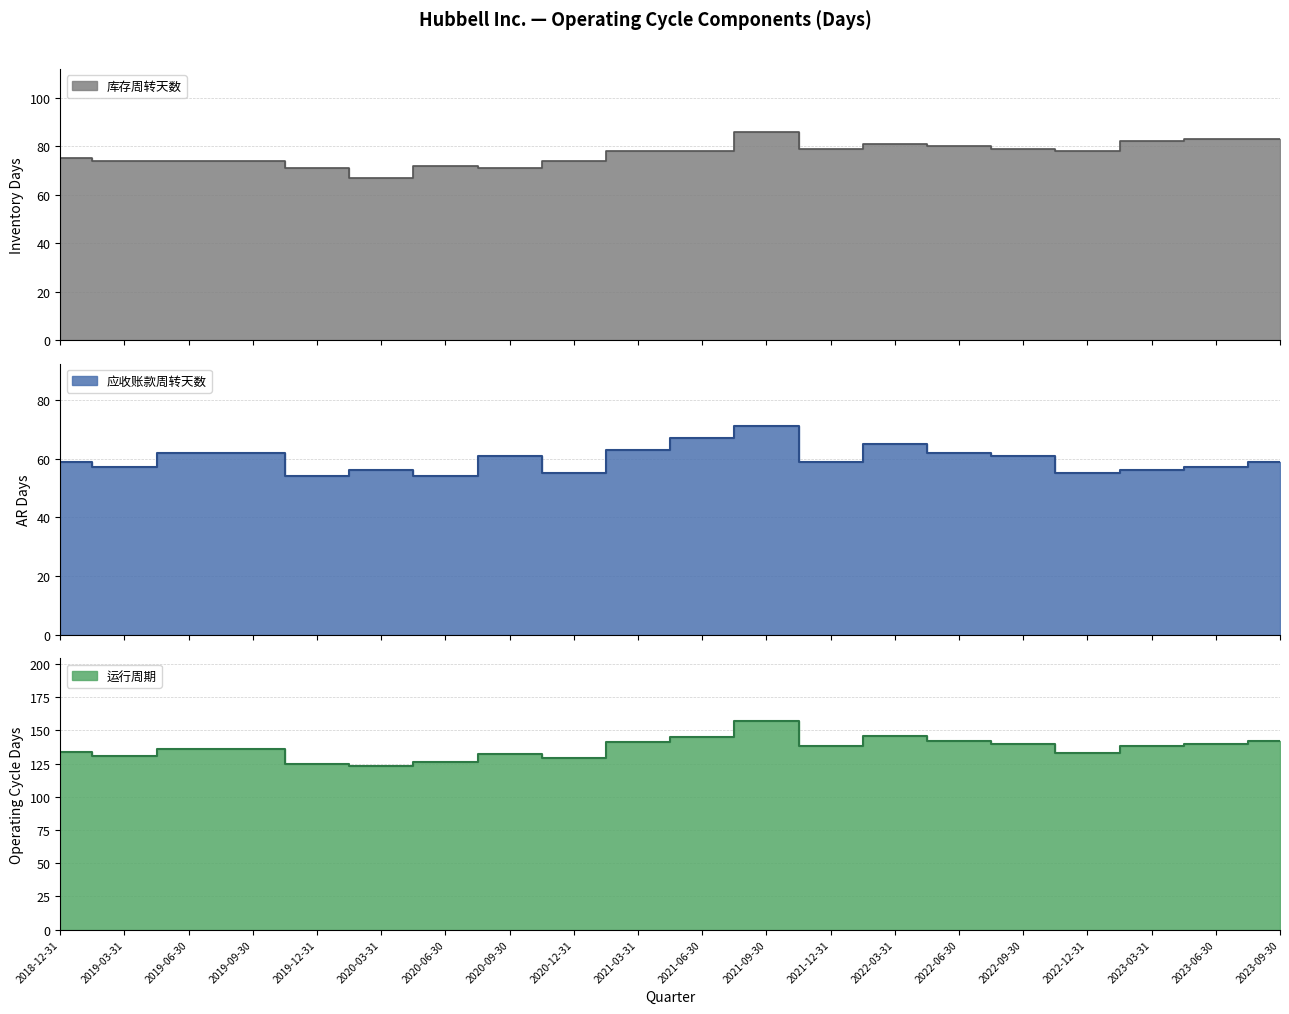

Reading left to right, what are all the values shown in this chart?

库存周转天数: 2018-12-31=75	2019-03-31=74	2019-06-30=74	2019-09-30=74	2019-12-31=71	2020-03-31=67	2020-06-30=72	2020-09-30=71	2020-12-31=74	2021-03-31=78	2021-06-30=78	2021-09-30=86	2021-12-31=79	2022-03-31=81	2022-06-30=80	2022-09-30=79	2022-12-31=78	2023-03-31=82	2023-06-30=83	2023-09-30=83
应收账款周转天数: 2018-12-31=59	2019-03-31=57	2019-06-30=62	2019-09-30=62	2019-12-31=54	2020-03-31=56	2020-06-30=54	2020-09-30=61	2020-12-31=55	2021-03-31=63	2021-06-30=67	2021-09-30=71	2021-12-31=59	2022-03-31=65	2022-06-30=62	2022-09-30=61	2022-12-31=55	2023-03-31=56	2023-06-30=57	2023-09-30=59
运行周期: 2018-12-31=134	2019-03-31=131	2019-06-30=136	2019-09-30=136	2019-12-31=125	2020-03-31=123	2020-06-30=126	2020-09-30=132	2020-12-31=129	2021-03-31=141	2021-06-30=145	2021-09-30=157	2021-12-31=138	2022-03-31=146	2022-06-30=142	2022-09-30=140	2022-12-31=133	2023-03-31=138	2023-06-30=140	2023-09-30=142